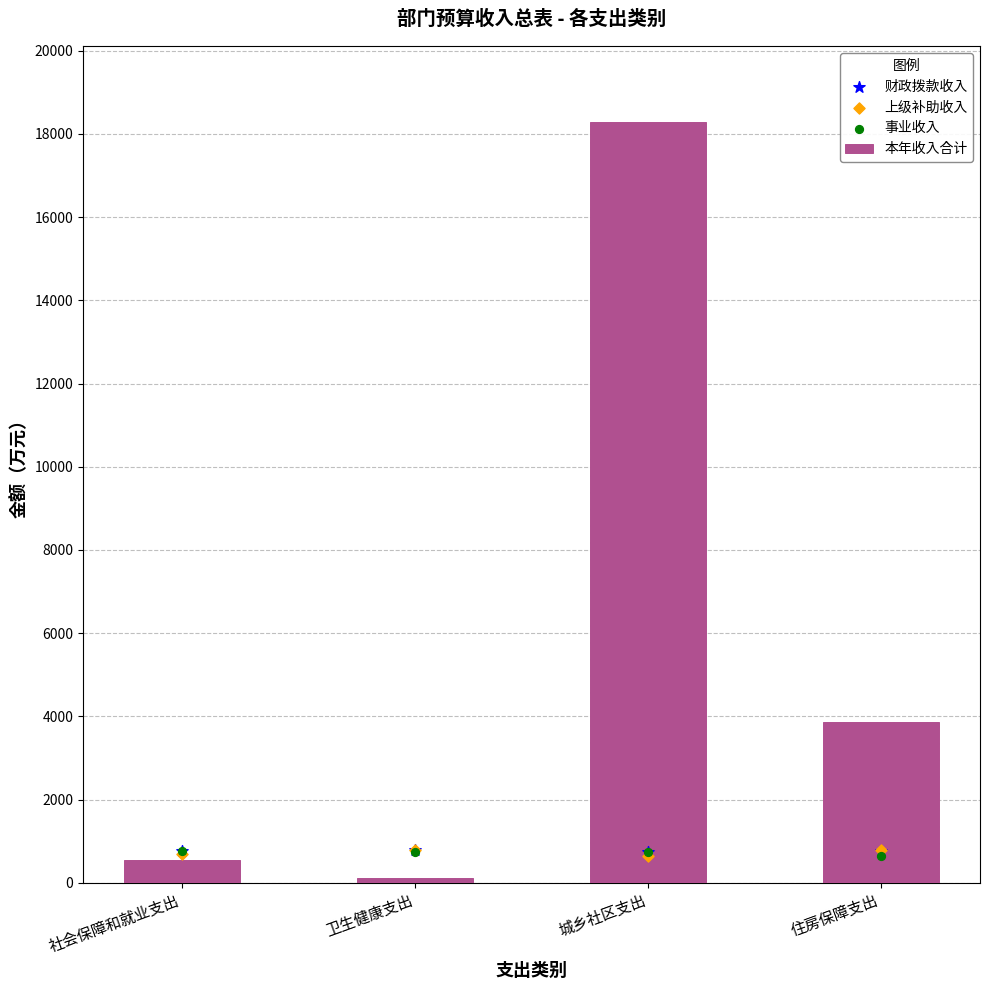

At how many categories does at least one series exceed 3724?

2